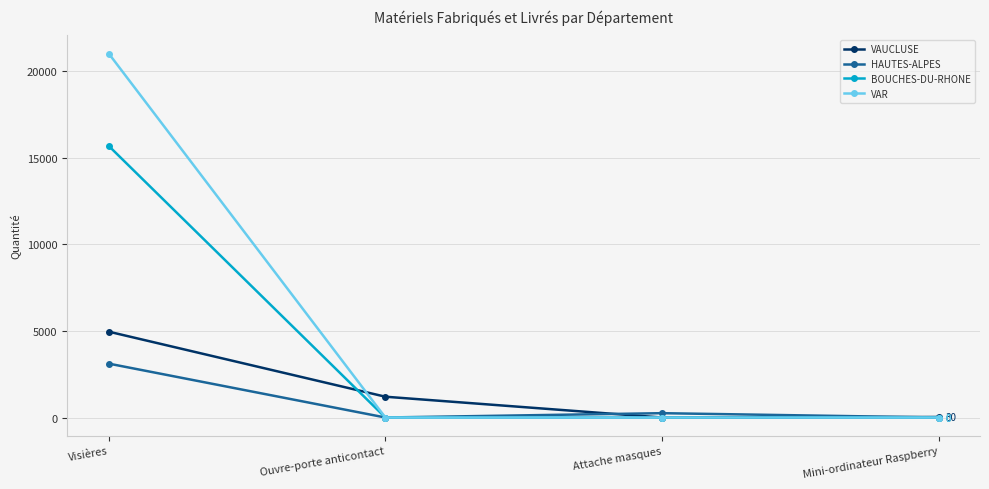

Read the VAR value at Visières.

21000